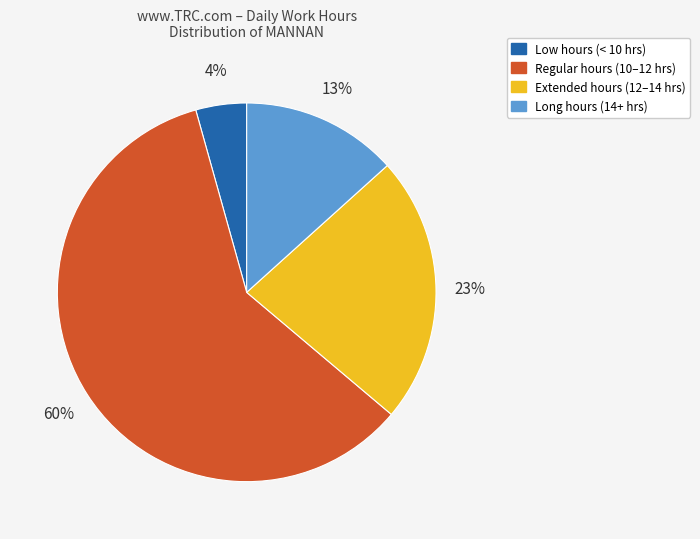

To the nearest percent, what is the average slice percentage?

25%